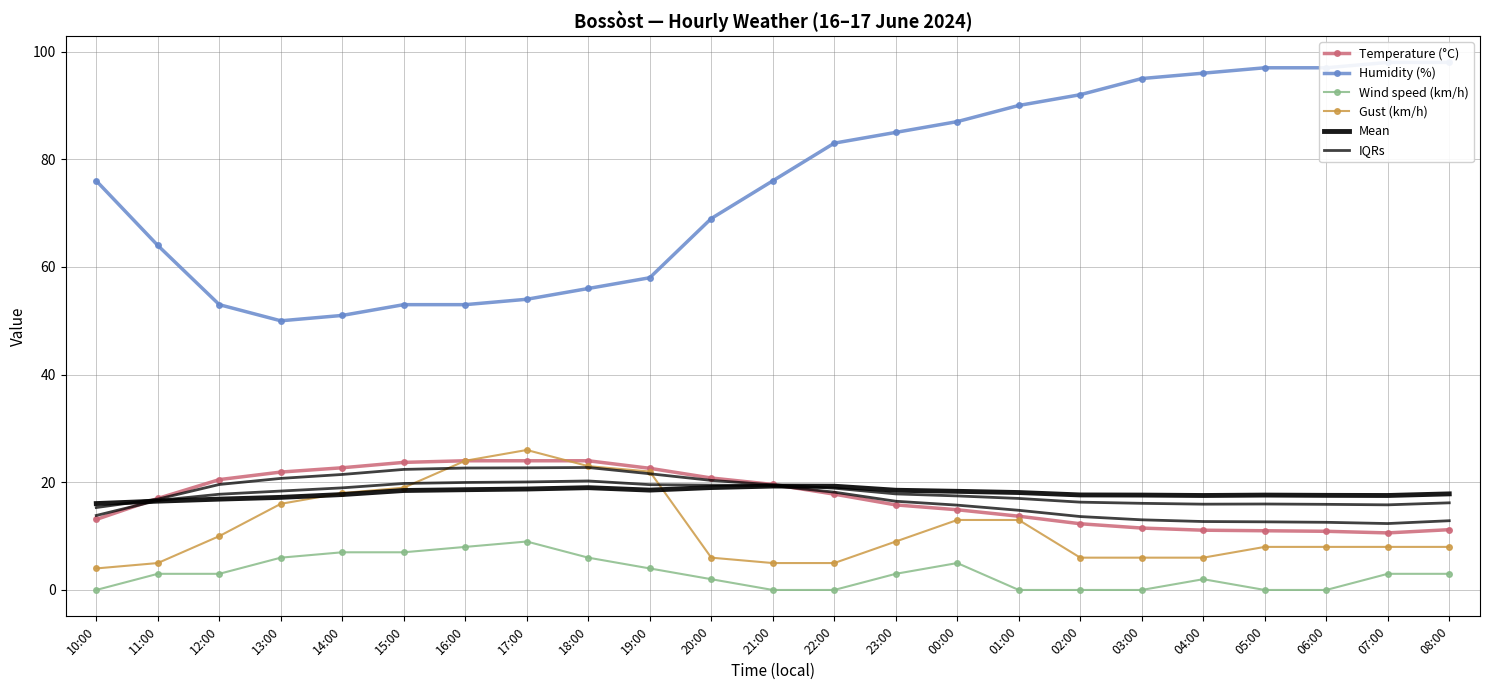

How many interior local peaks does the Gust (km/h) series have?

1